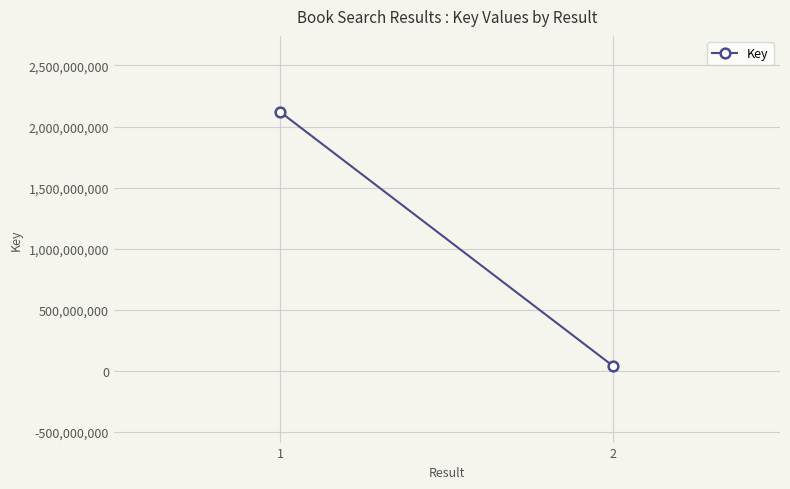

The chart shows a value of 869448069 at 1. True or false?

False